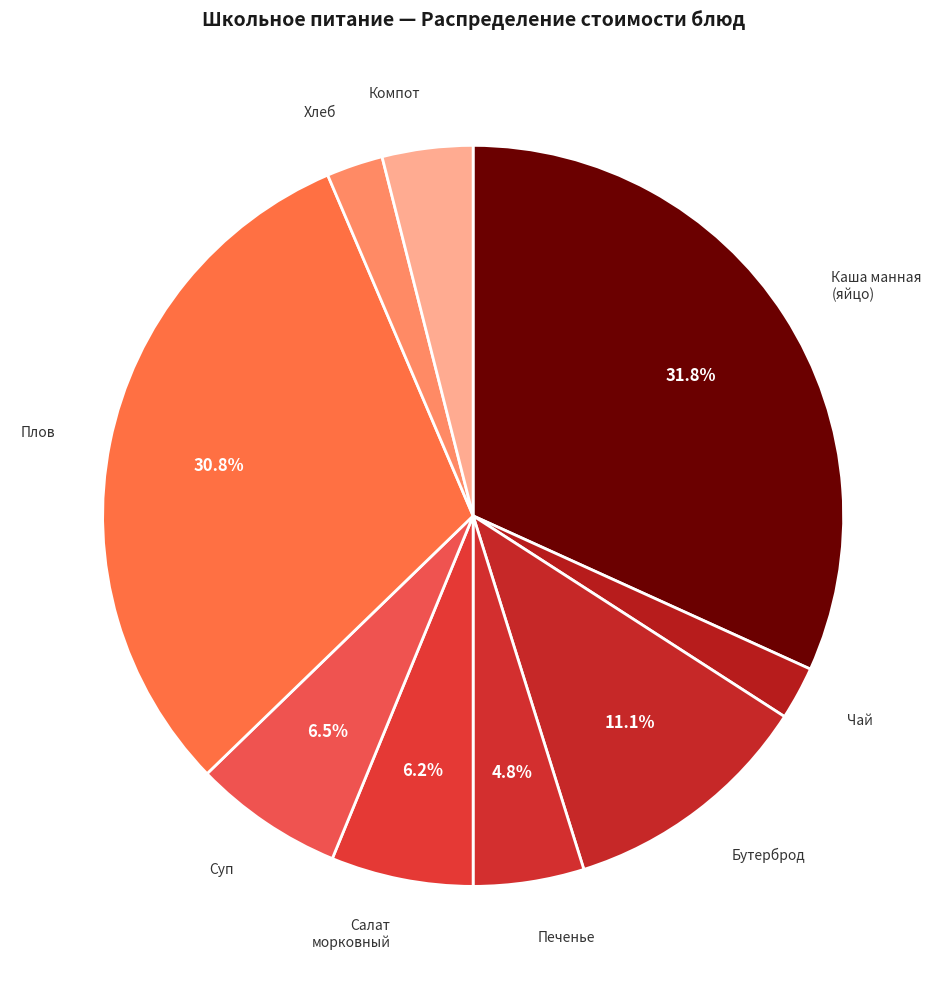

Count the number of slices in the pie.

9